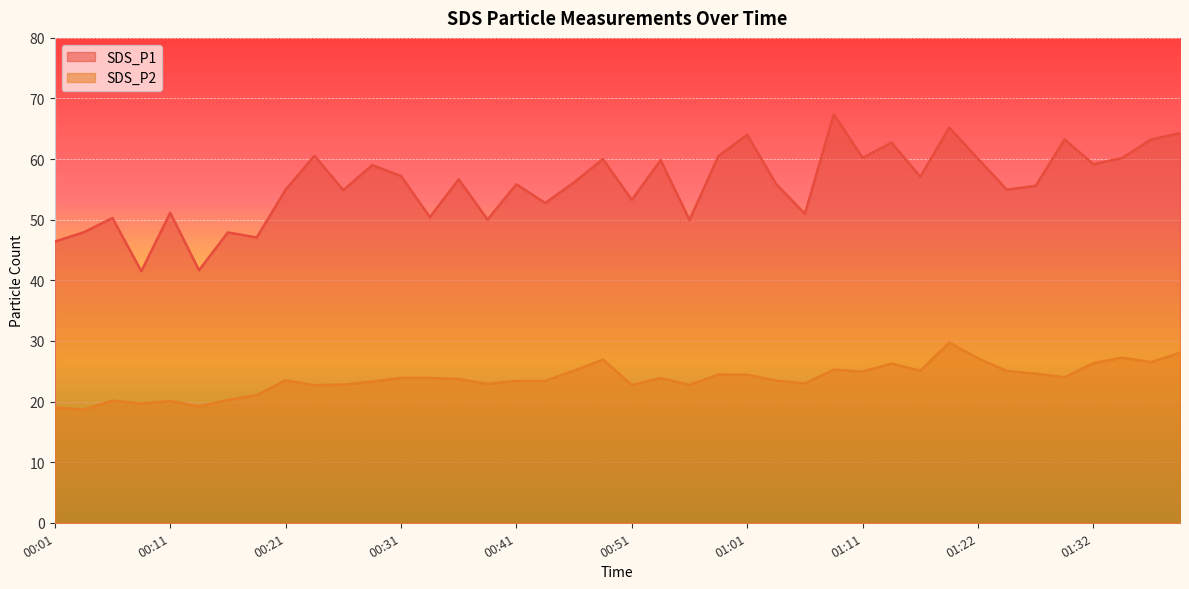

What position from the right is 00:11?

36